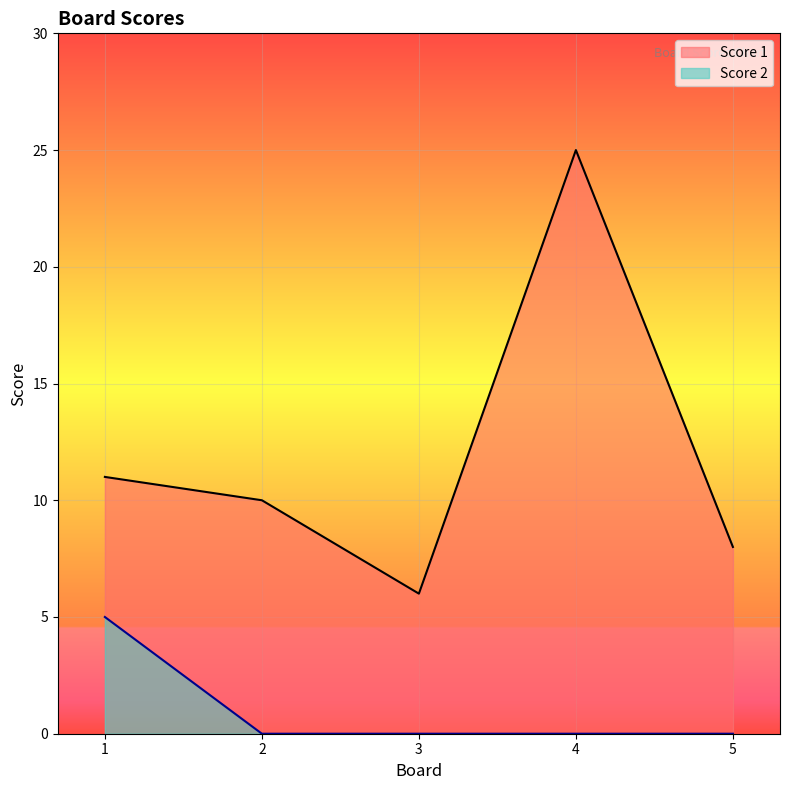

How many lines are shown in the chart?

2